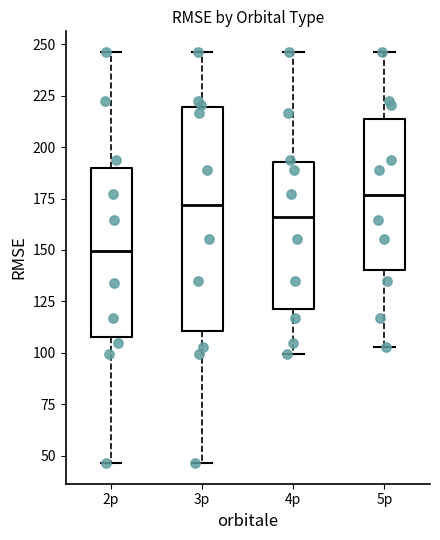

Reading left to right, transcribe this box plot: for each box, give where its median line is, the range the box spans, and where its two whiskers end, as read against the y-axis. The values are not printed on the chart, so give them approximately, as read against the axis.

2p: median 150, box 110 to 190, whiskers 45 to 245
3p: median 170, box 110 to 220, whiskers 45 to 245
4p: median 165, box 120 to 195, whiskers 100 to 245
5p: median 175, box 140 to 215, whiskers 105 to 245